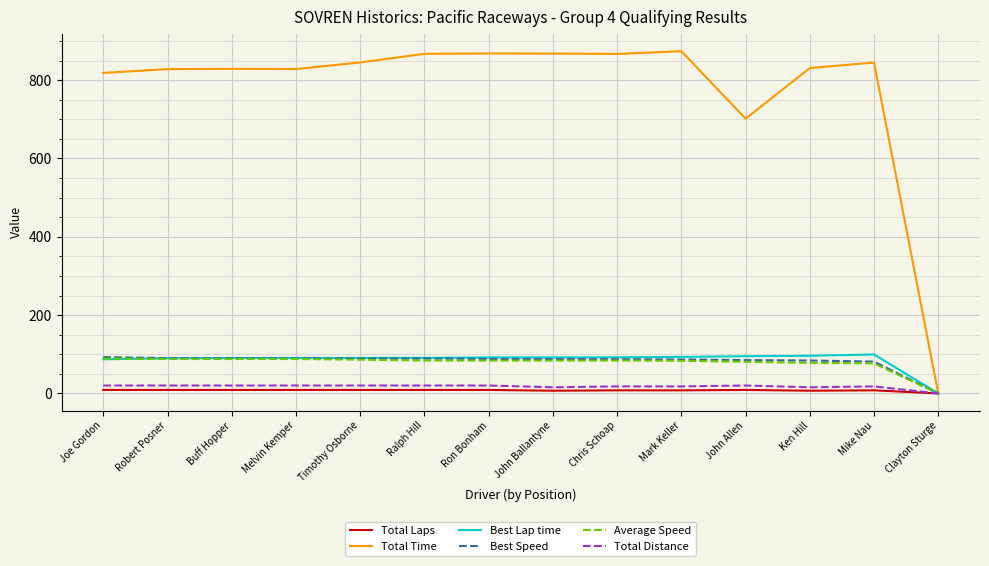

Which category has the lowest value in the Total Time series?

Clayton Sturge